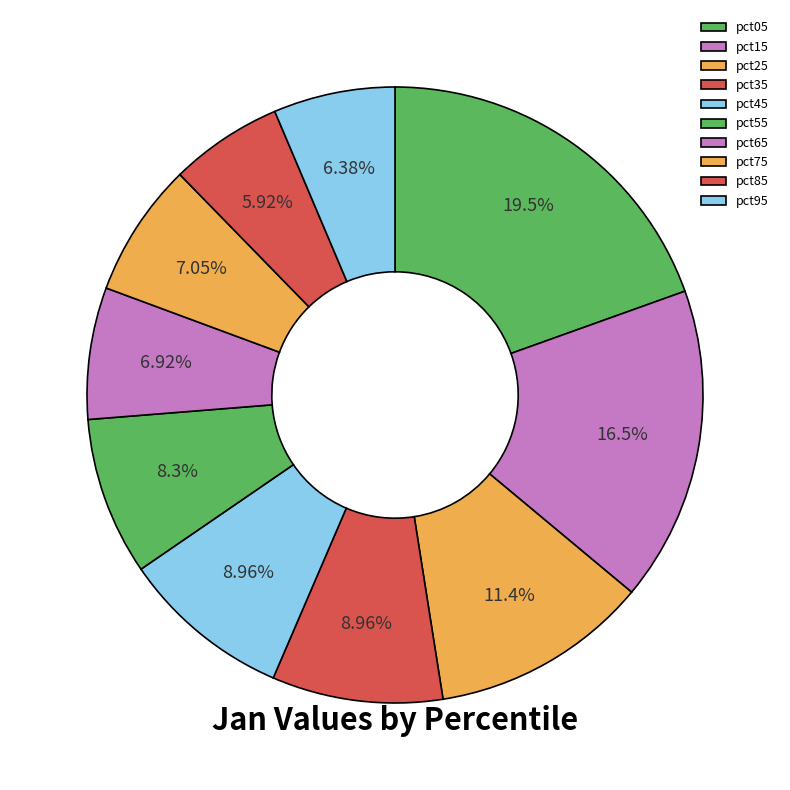

What percentage is the pct85 slice, to the nearest percent?

6%